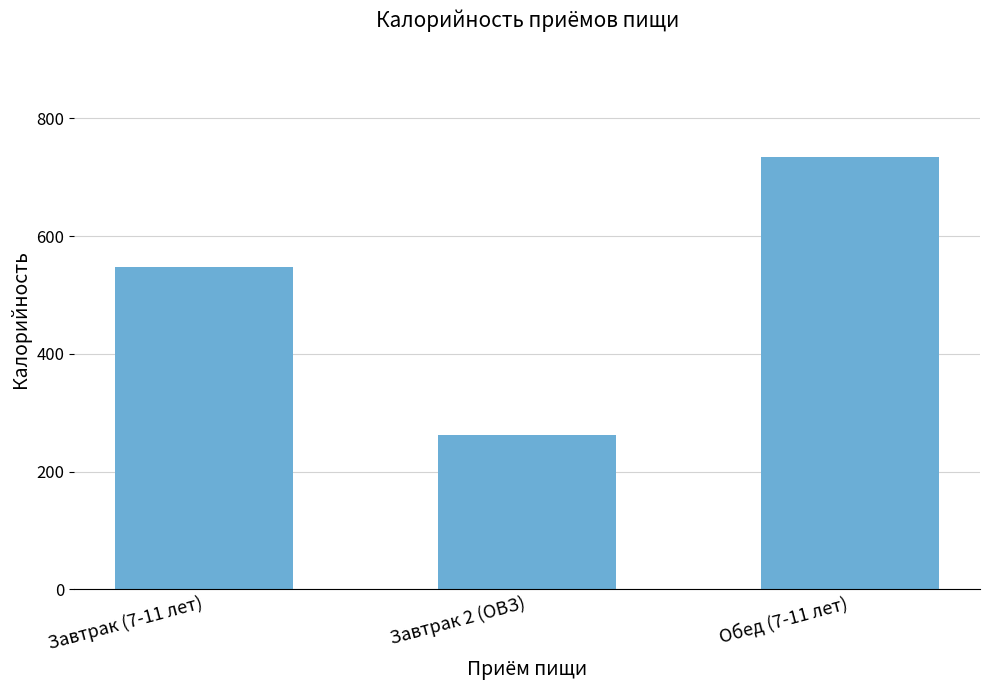

Reading left to right, list all the values displayed in this chart.

Завтрак (7-11 лет)=548.3	Завтрак 2 (ОВЗ)=263.0	Обед (7-11 лет)=735.0